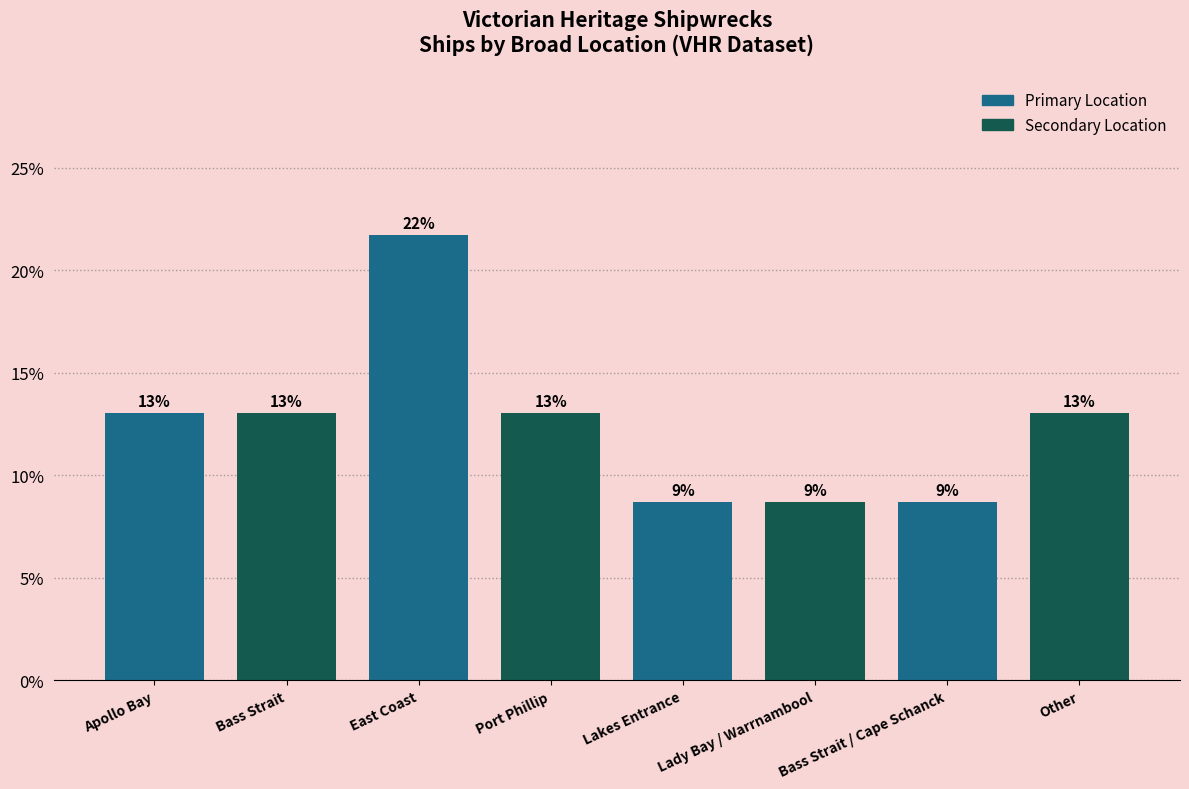

Where is the data nearest to the value 0?

Lakes Entrance